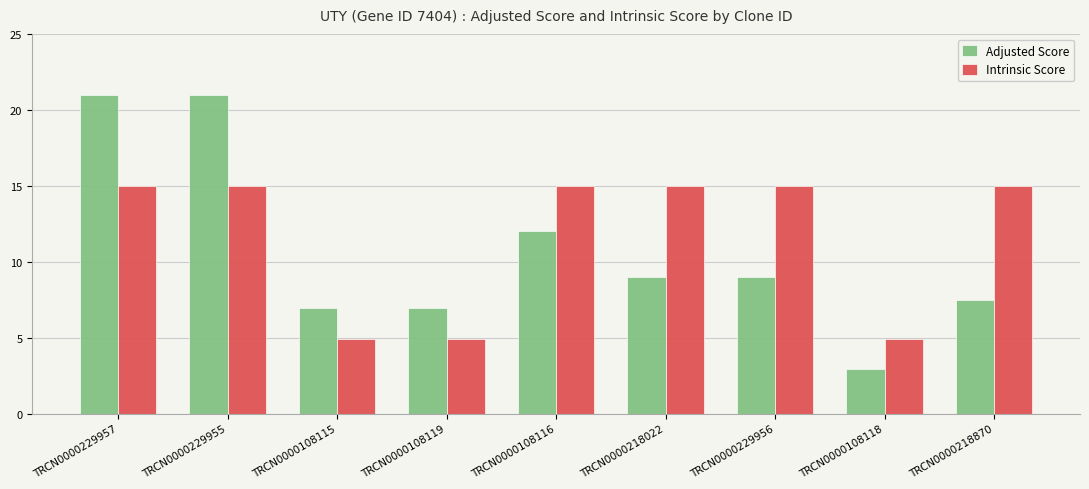

At how many categories does at least one series exceed 14?

6